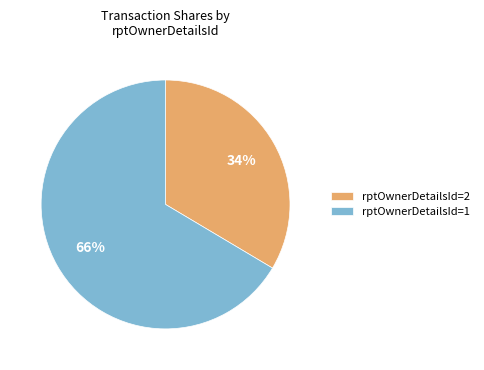

Is the sum of rptOwnerDetailsId=1 and rptOwnerDetailsId=2 greater than half?

Yes